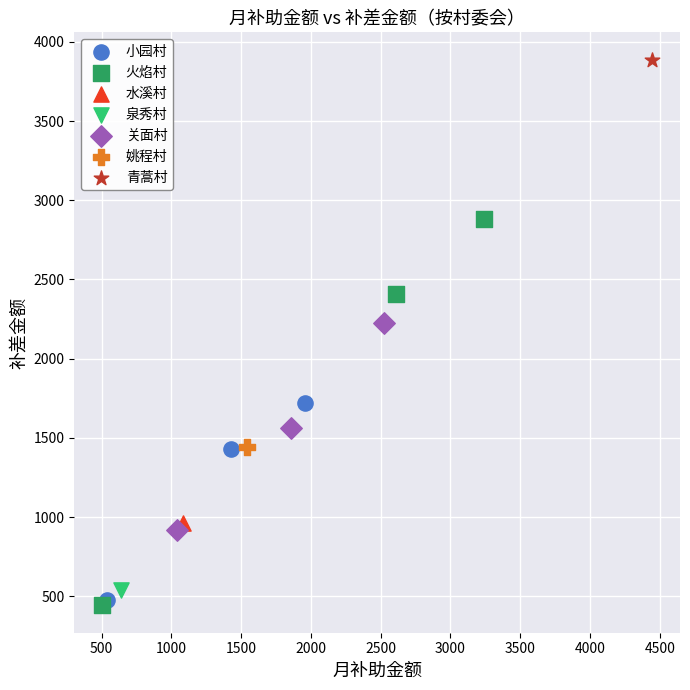

Which series contains the highest Y value?

青蒿村